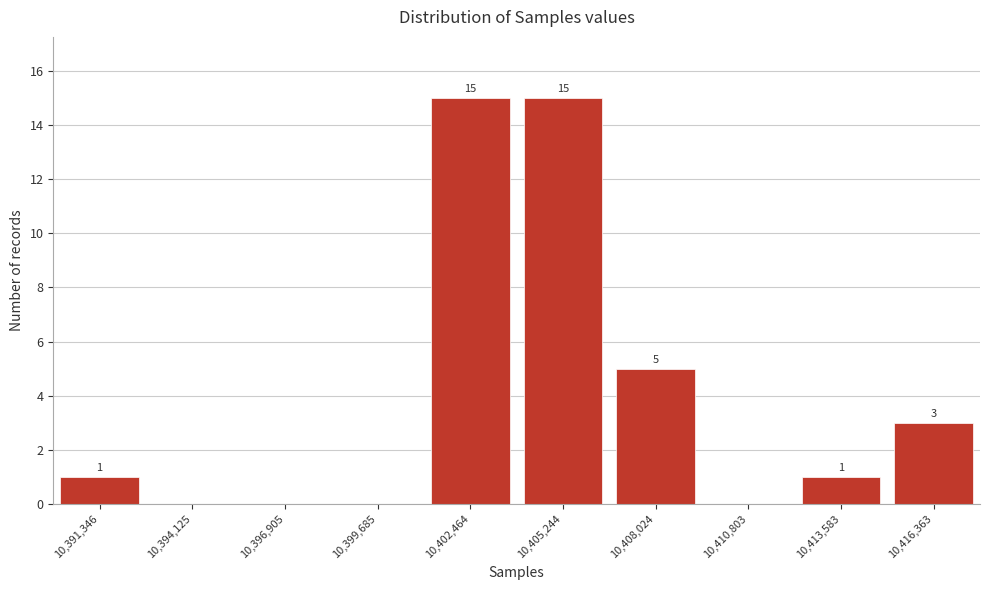

Reading right to left, list all the values displayed in this chart.

10,416,363=3	10,413,583=1	10,410,803=0	10,408,024=5	10,405,244=15	10,402,464=15	10,399,685=0	10,396,905=0	10,394,125=0	10,391,346=1